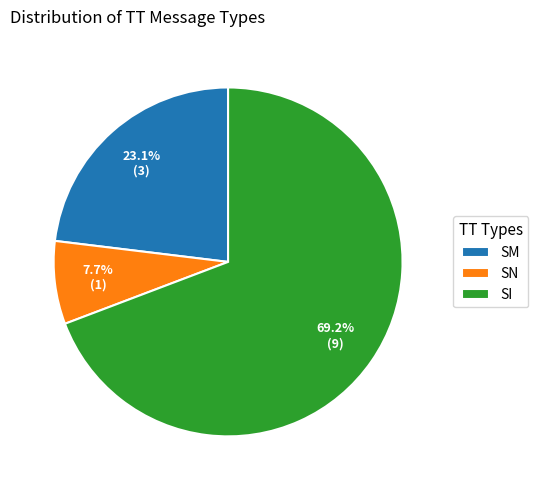

Does SI account for over 50% of the chart?

Yes